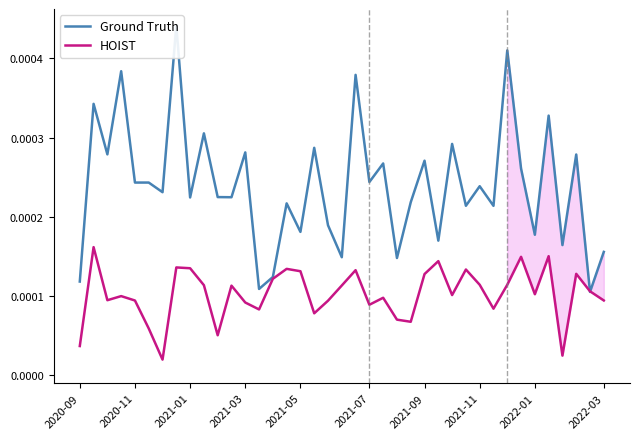

Which series has the largest total across all categories?

Ground Truth